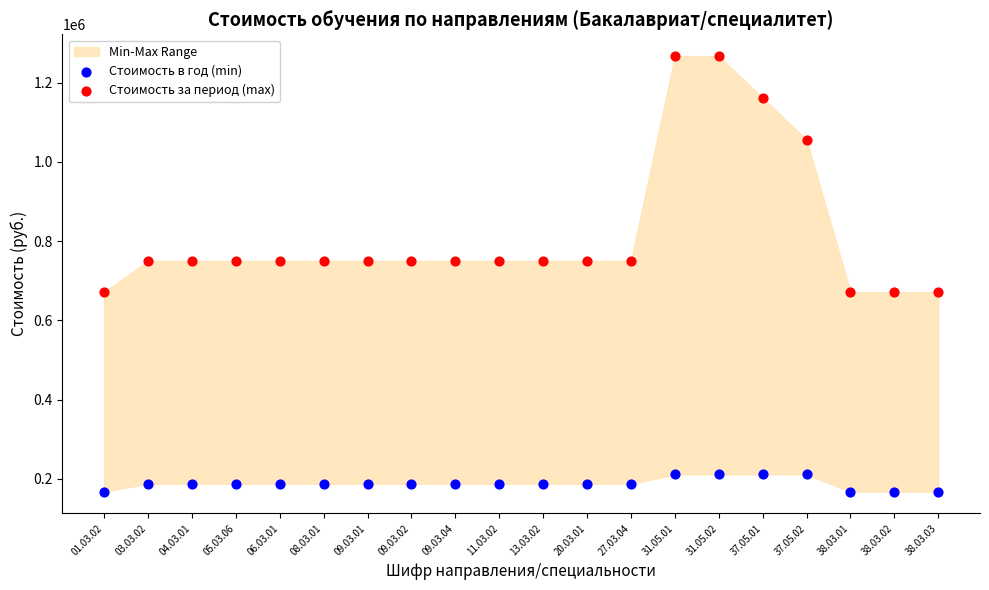

In the Стоимость за период (max) series, what Y value is closest to 968970?

1055650